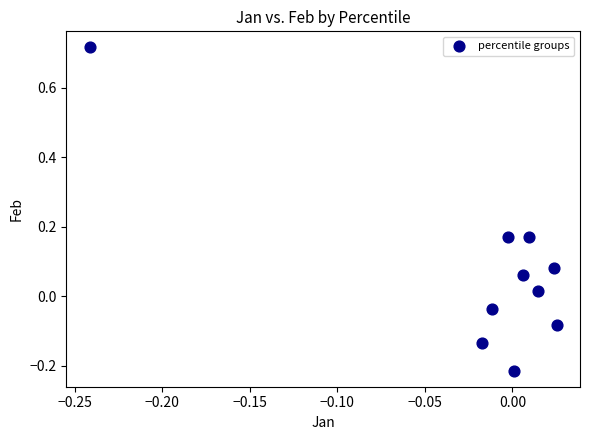

What is the range of X values (max minus min)?

0.3